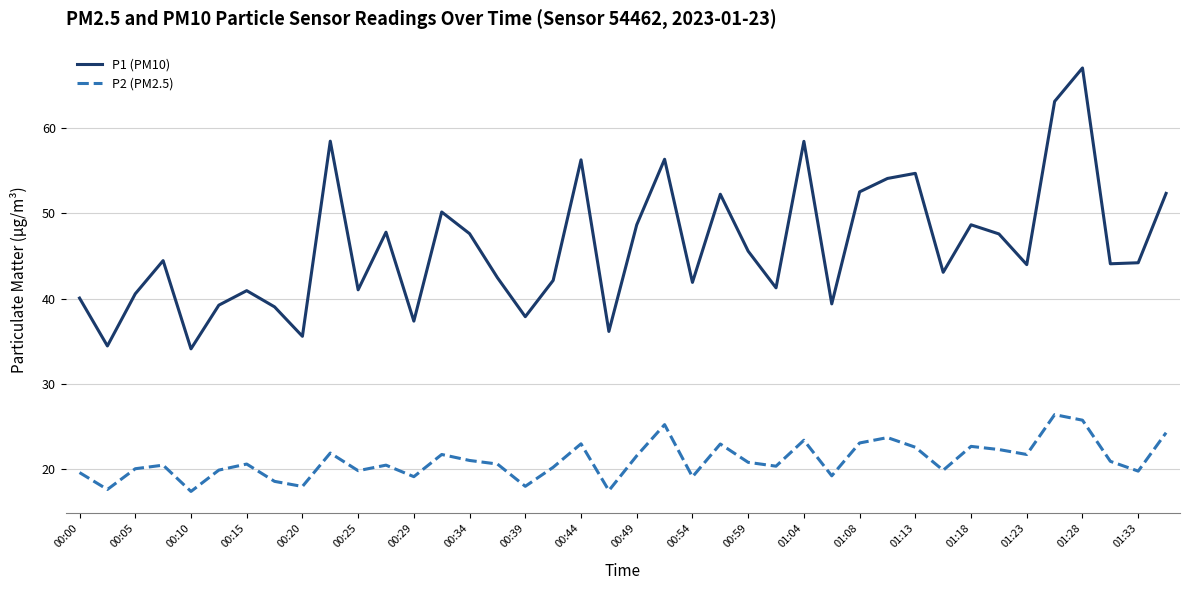

Rank the series by their average value, from lowest to highest.

P2 (PM2.5), P1 (PM10)